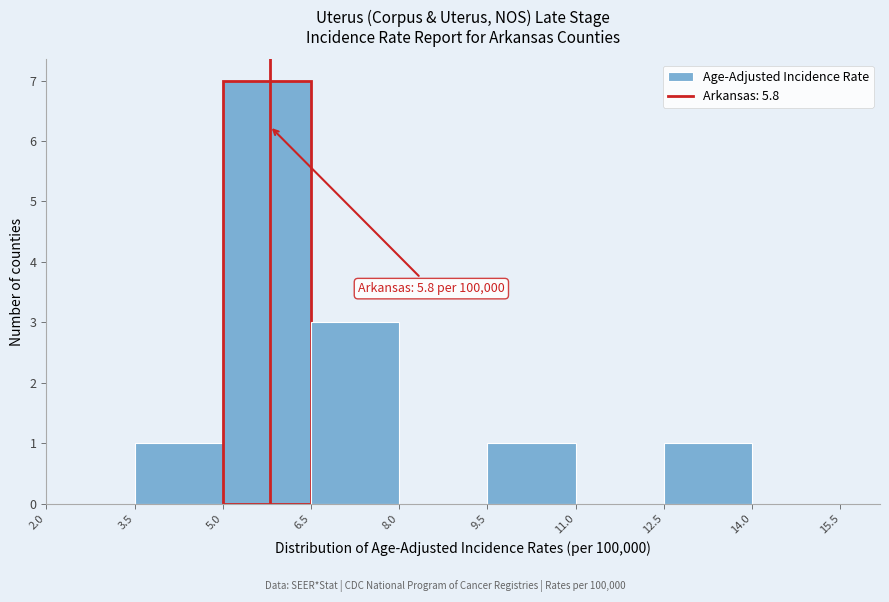

Over which range of the x-axis is the bar tallest?

5.0 to 6.5